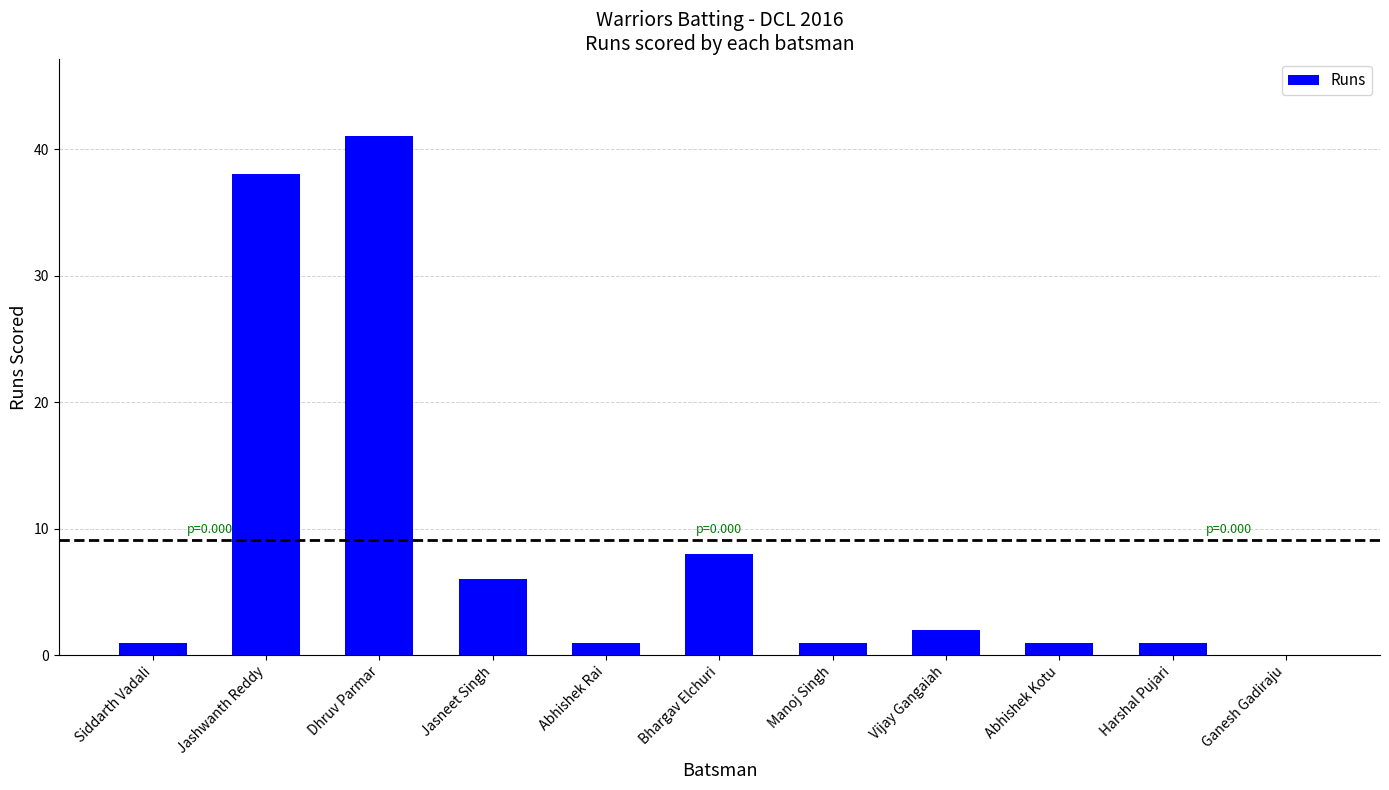

What is the sum of the values at Jashwanth Reddy and Abhishek Rai?

39